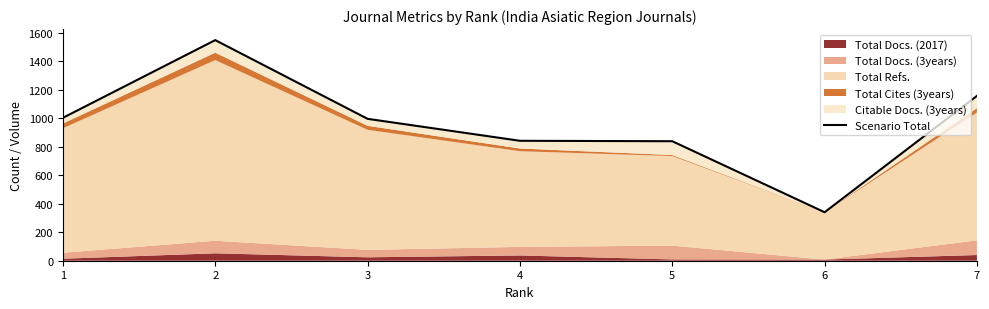

How many data points does each series have?

7